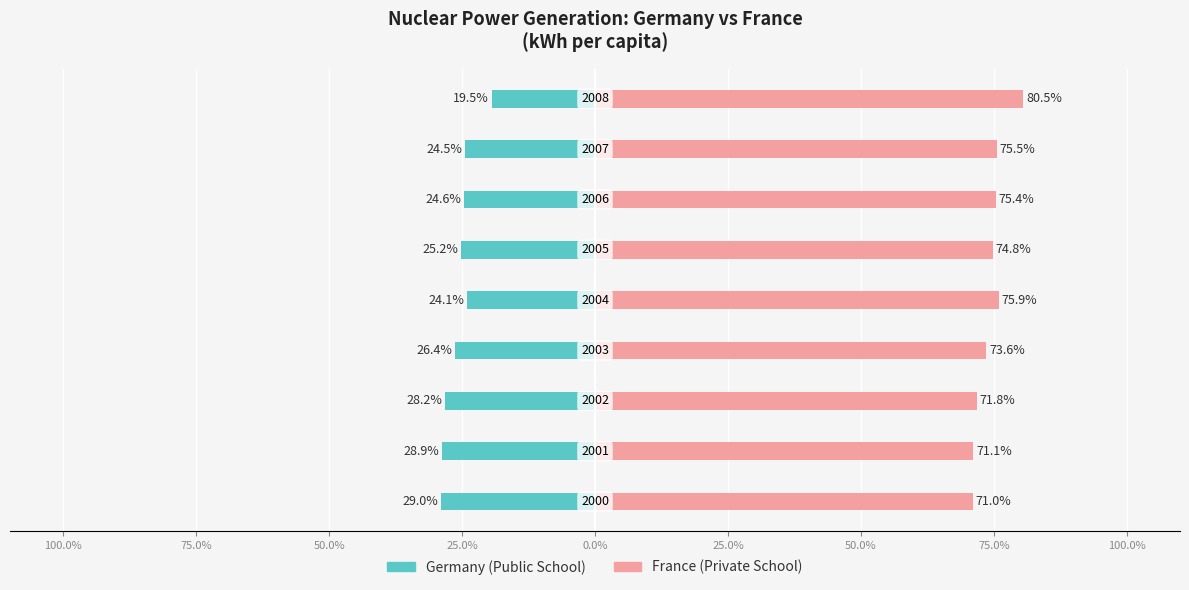

What is the maximum value for Public School?

-19.5